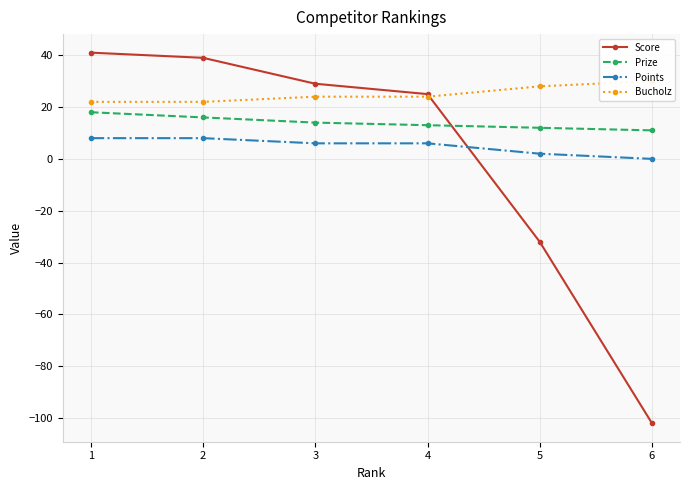

Which has a higher value, 4 or 5?

4